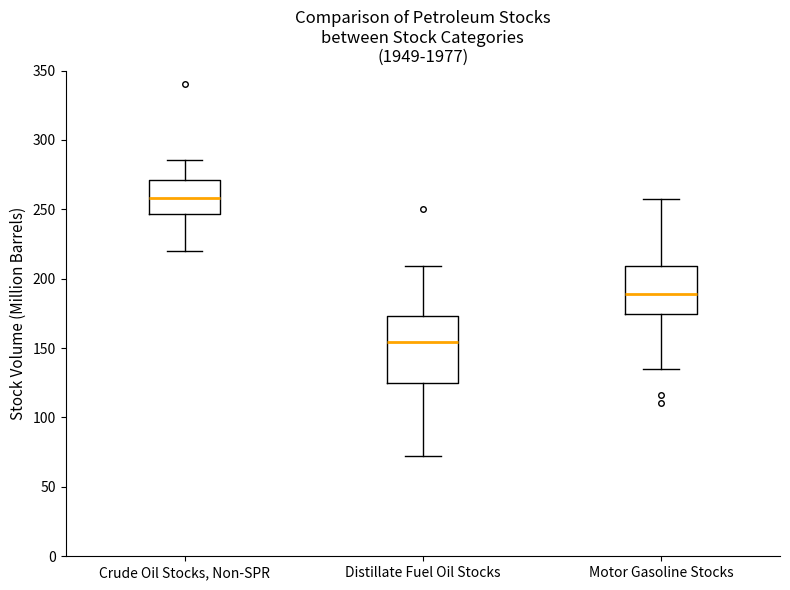

Reading left to right, transcribe this box plot: for each box, give where its median line is, the range the box spans, and where its two whiskers end, as read against the y-axis. The values are not printed on the chart, so give them approximately, as read against the axis.

Crude Oil Stocks, Non-SPR: median 260, box 245 to 270, whiskers 220 to 285
Distillate Fuel Oil Stocks: median 155, box 125 to 175, whiskers 70 to 210
Motor Gasoline Stocks: median 190, box 175 to 210, whiskers 135 to 260